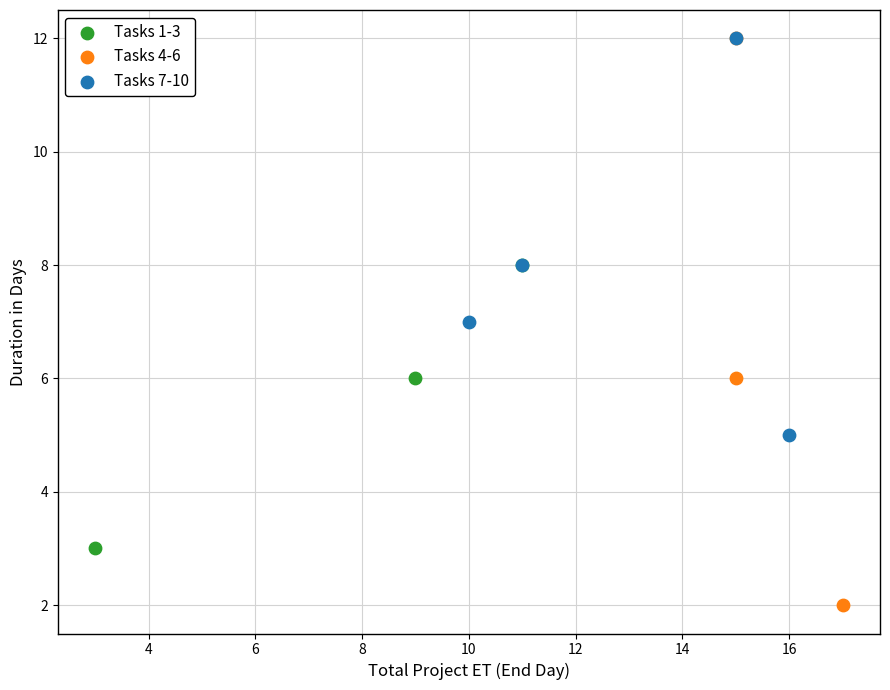

What are all the series names shown in the legend?

Tasks 1-3, Tasks 4-6, Tasks 7-10